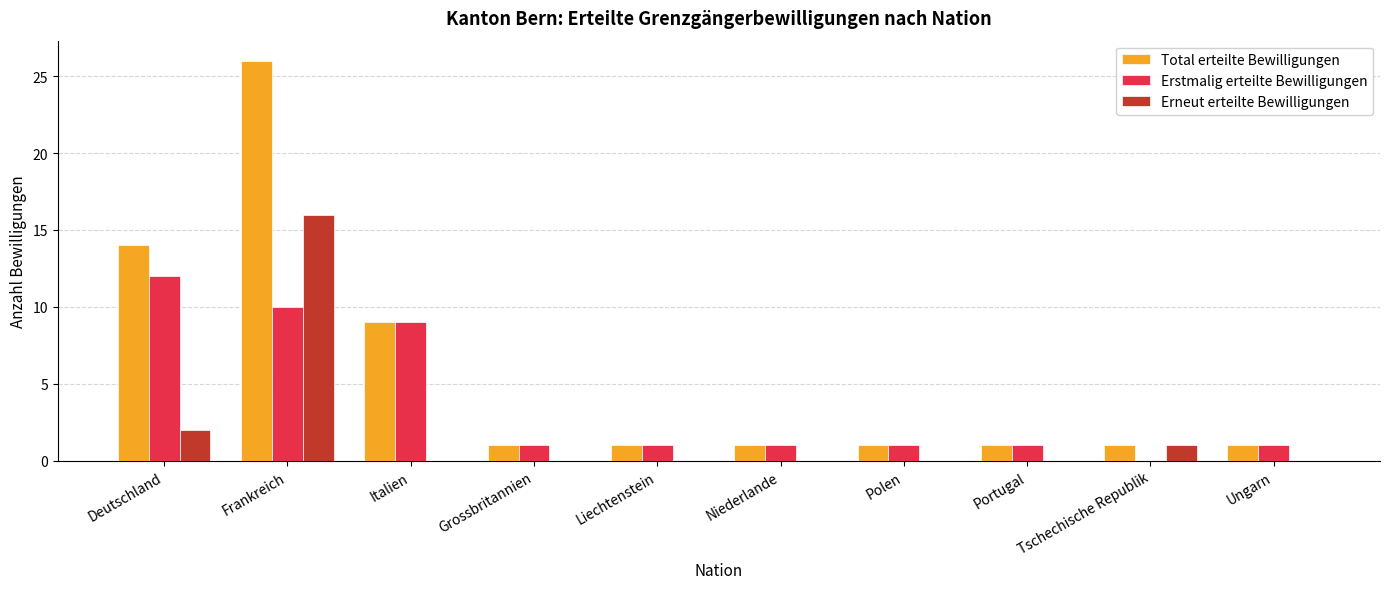

Reading left to right, transcribe all the data shown in this chart.

Total erteilte Bewilligungen: 14	26	9	1	1	1	1	1	1	1
Erstmalig erteilte Bewilligungen: 12	10	9	1	1	1	1	1	0	1
Erneut erteilte Bewilligungen: 2	16	0	0	0	0	0	0	1	0